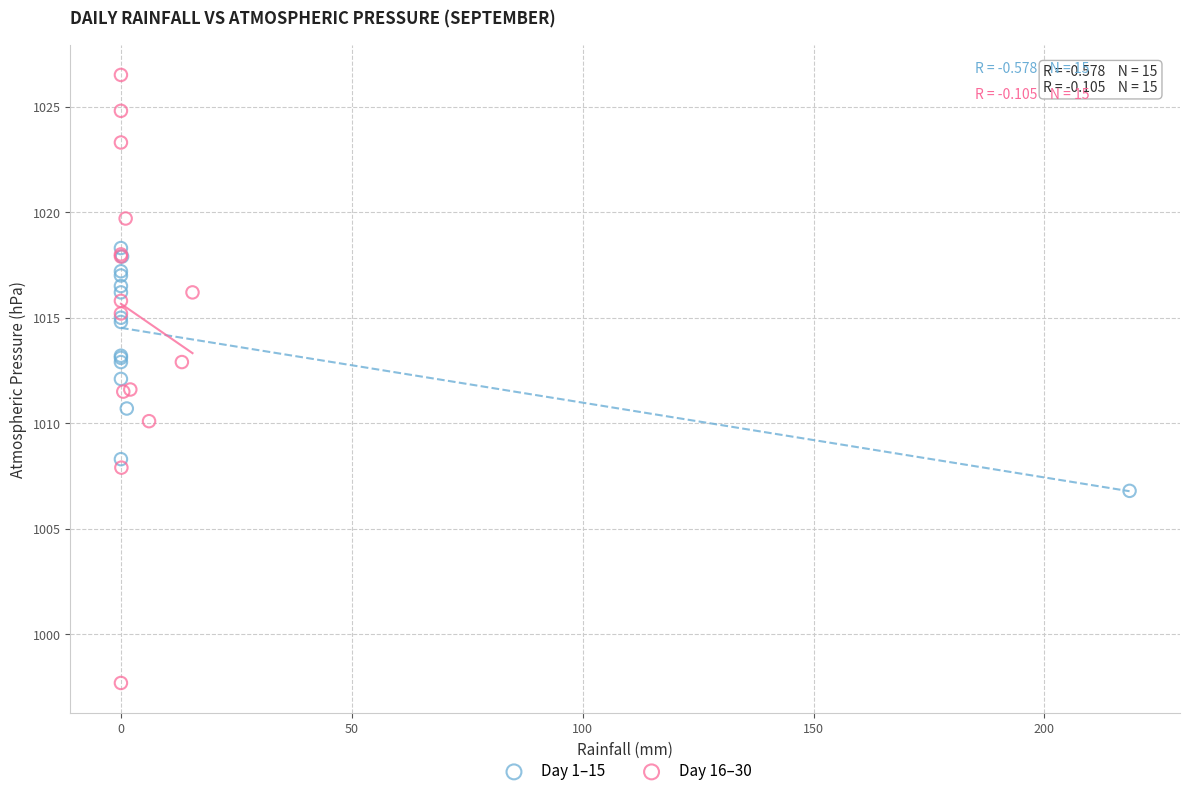

Which series reaches the maximum Y coordinate?

Day 16–30